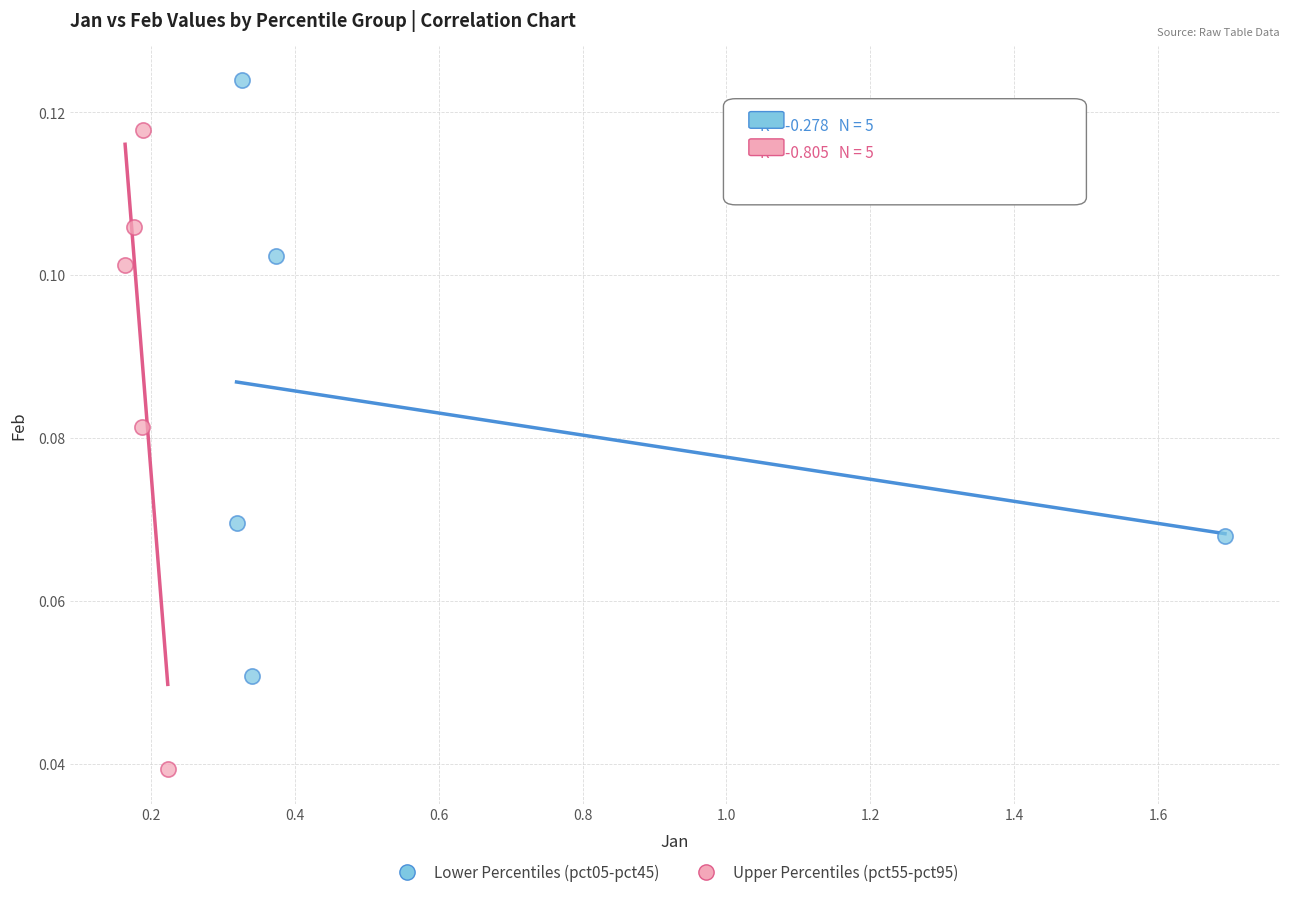

Which series has the widest spread of Y values?

Upper Percentiles (pct55-pct95)